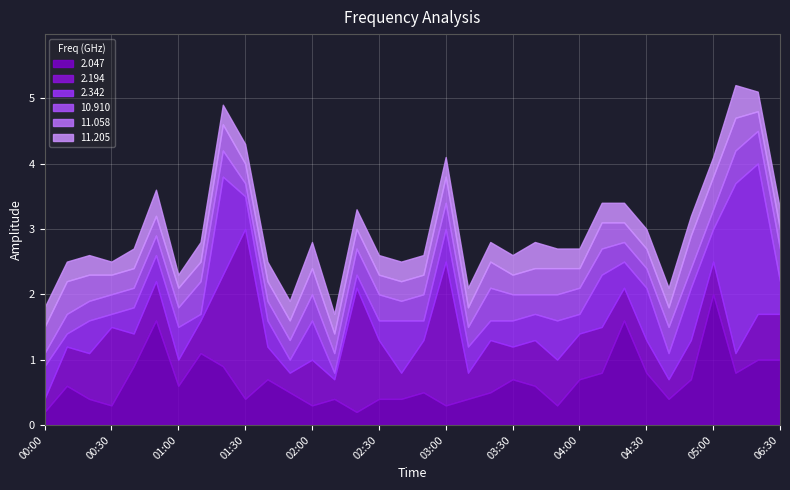

Which series has the largest range (max minus min)?

2.342